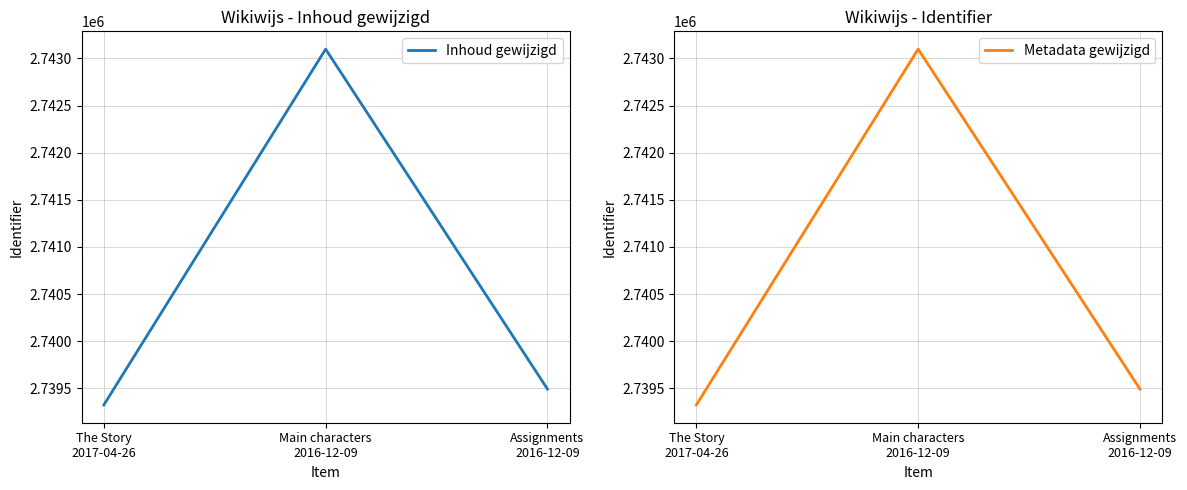

At Assignments
2016-12-09, list the series in order from largest to smallest.

Inhoud gewijzigd, Metadata gewijzigd